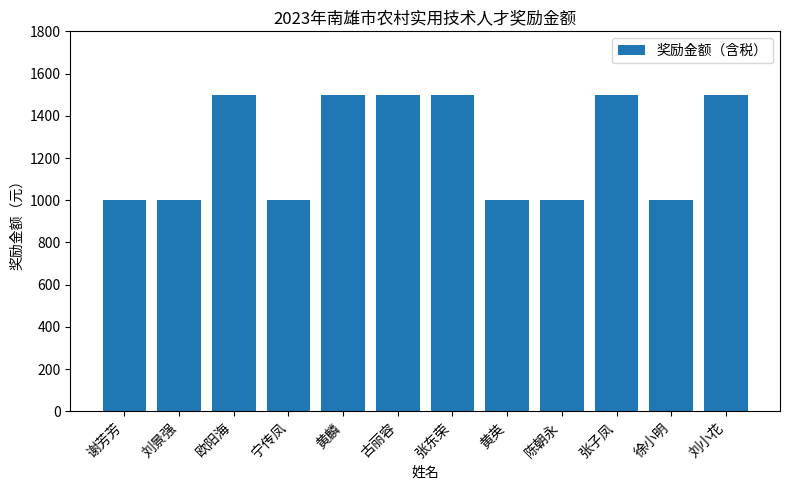

What is the value of the 4th bar from the left?

1000